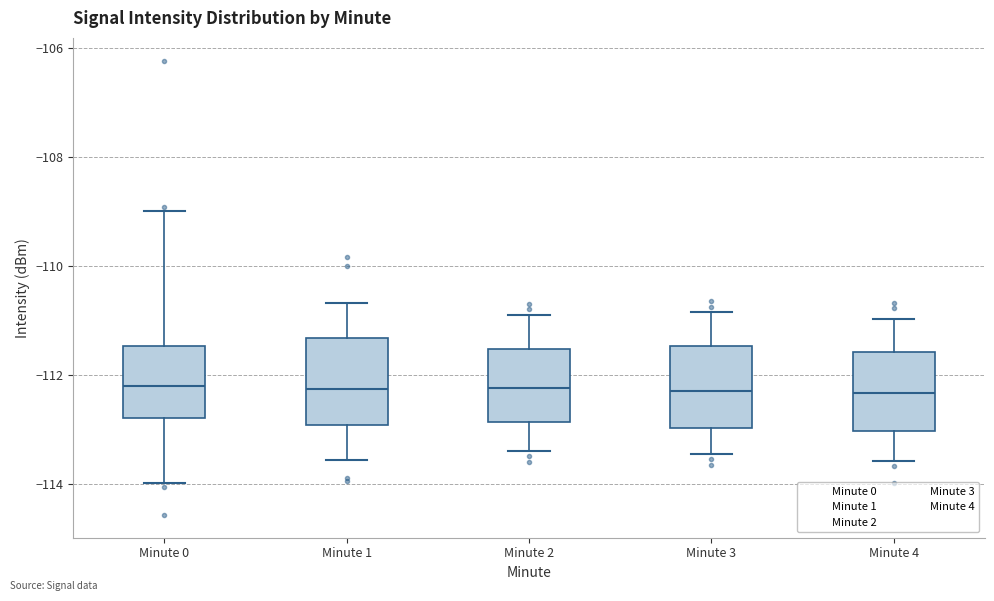

Reading left to right, transcribe this box plot: for each box, give where its median line is, the range the box spans, and where its two whiskers end, as read against the y-axis. The values are not printed on the chart, so give them approximately, as read against the axis.

Minute 0: median -112.2, box -112.8 to -111.4, whiskers -114.0 to -109.0
Minute 1: median -112.2, box -113.0 to -111.4, whiskers -113.6 to -110.6
Minute 2: median -112.2, box -112.8 to -111.6, whiskers -113.4 to -110.8
Minute 3: median -112.2, box -113.0 to -111.4, whiskers -113.4 to -110.8
Minute 4: median -112.4, box -113.0 to -111.6, whiskers -113.6 to -111.0